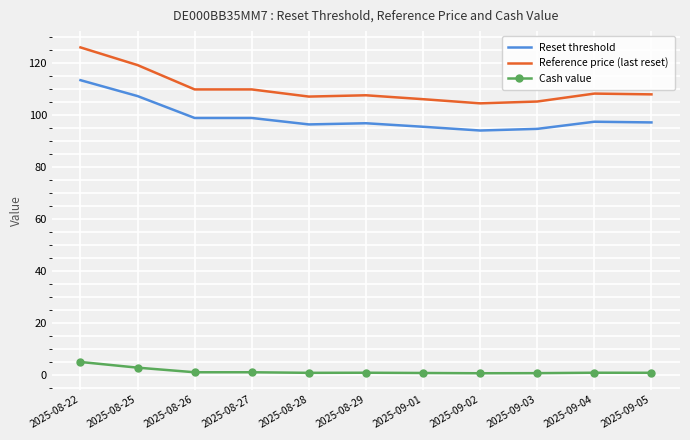

What value does the Reference price (last reset) series have at 2025-08-22?

125.9